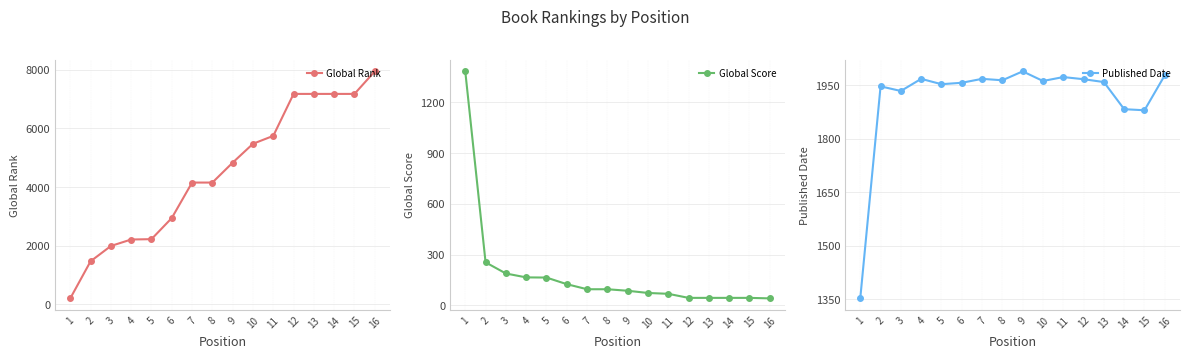

How many categories are shown in the chart?

16